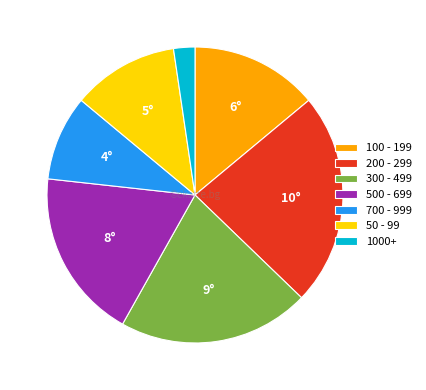

Do 300 - 499 and 50 - 99 together represent more than half of the pie?

No